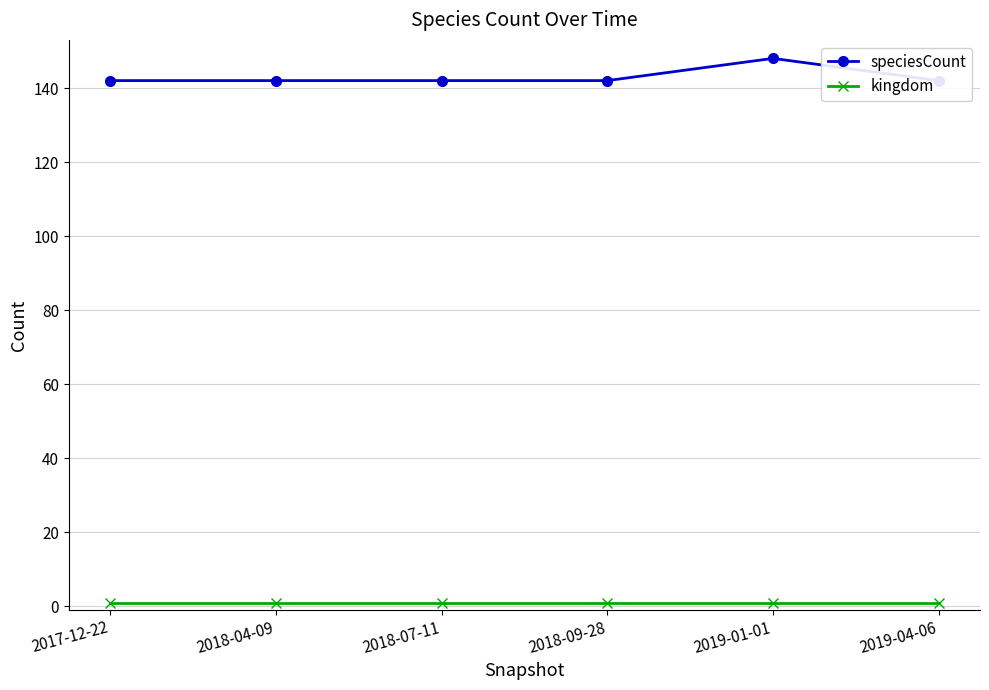

At which label is kingdom closest to 1?

2017-12-22